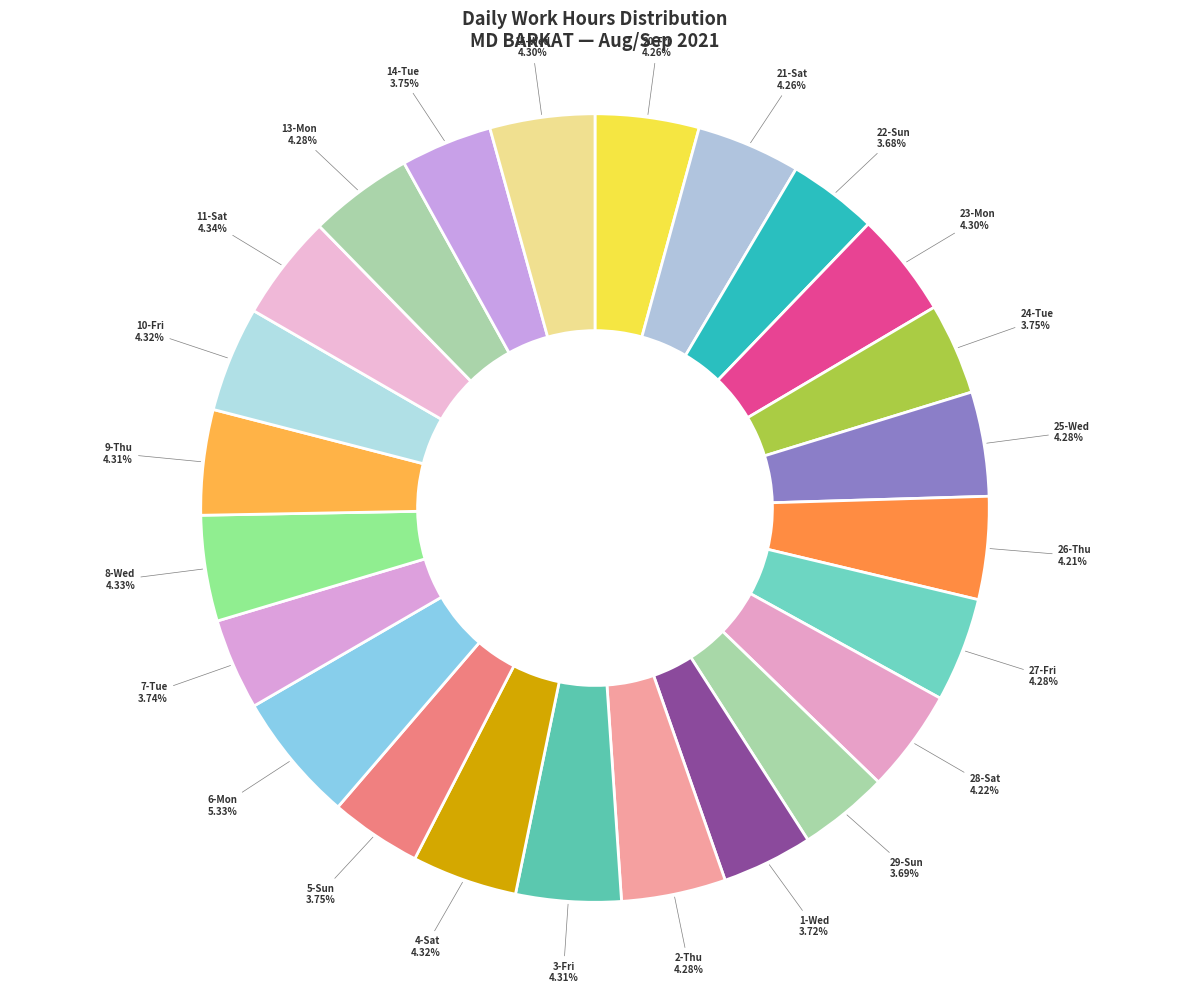

Does any single category account for the majority?

No